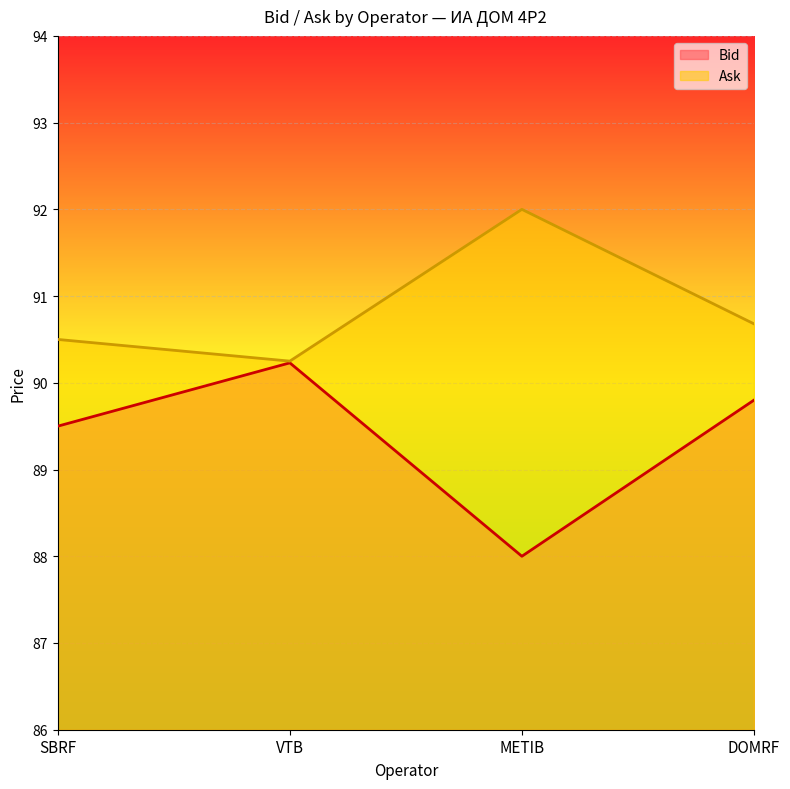

Is the value of Bid at SBRF greater than the value of Ask at VTB?

No